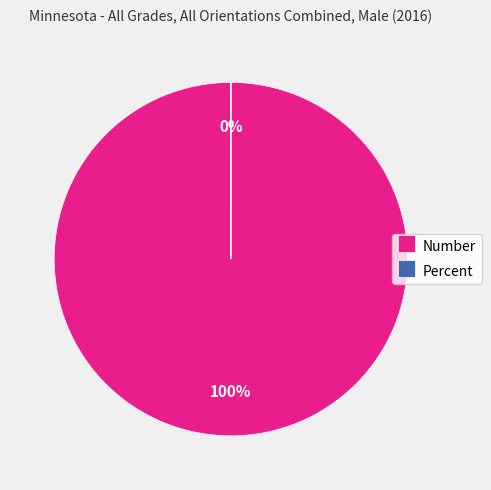

Is there a majority slice in this chart?

Yes